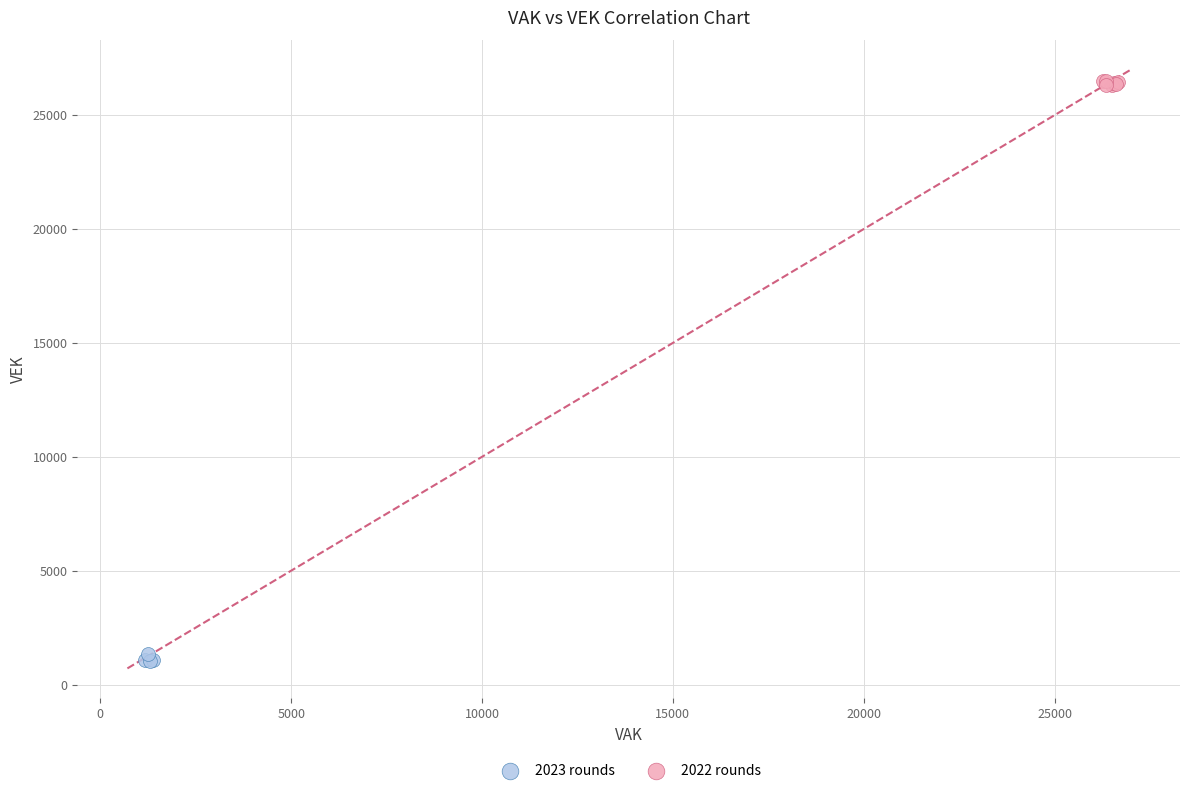

Which series contains the lowest Y value?

2023 rounds